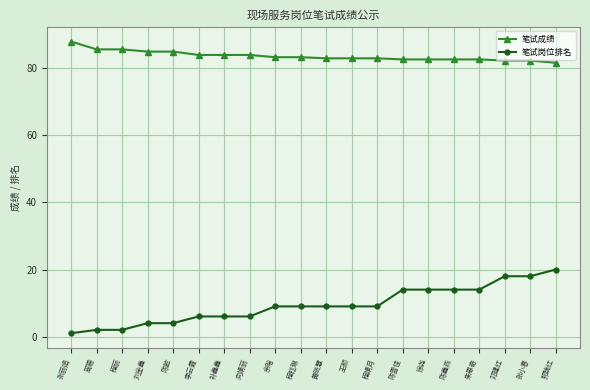

Rank the series by their maximum value, from highest to lowest.

笔试成绩, 笔试岗位排名